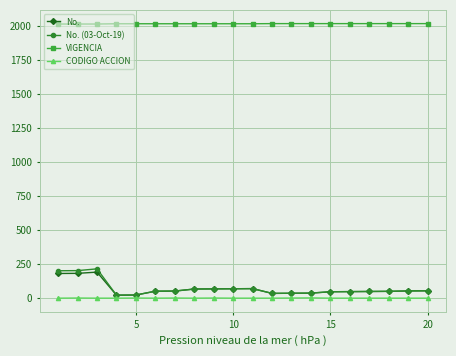

Which series has the largest range (max minus min)?

No. (03-Oct-19)